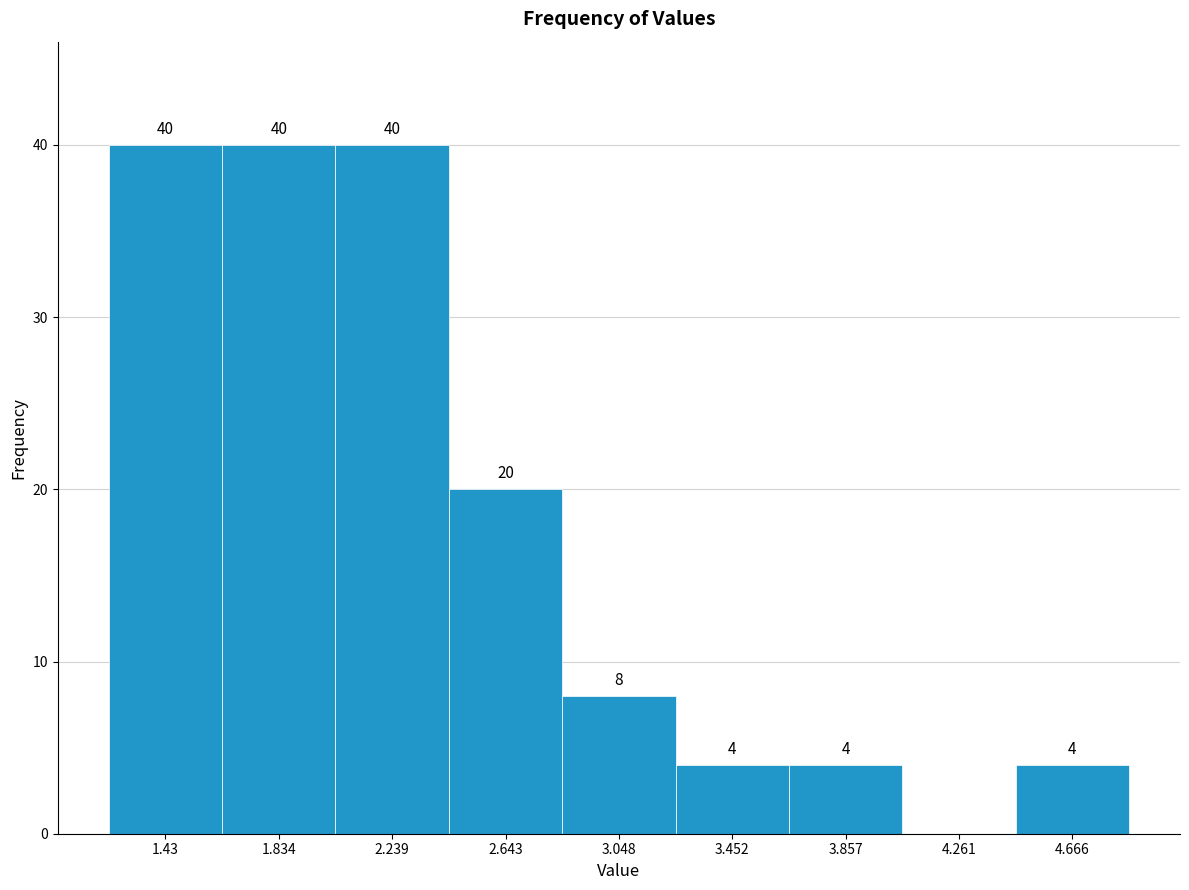

Reading left to right, what are all the values shown in this chart?

1.43=40	1.834=40	2.239=40	2.643=20	3.048=8	3.452=4	3.857=4	4.261=0	4.666=4